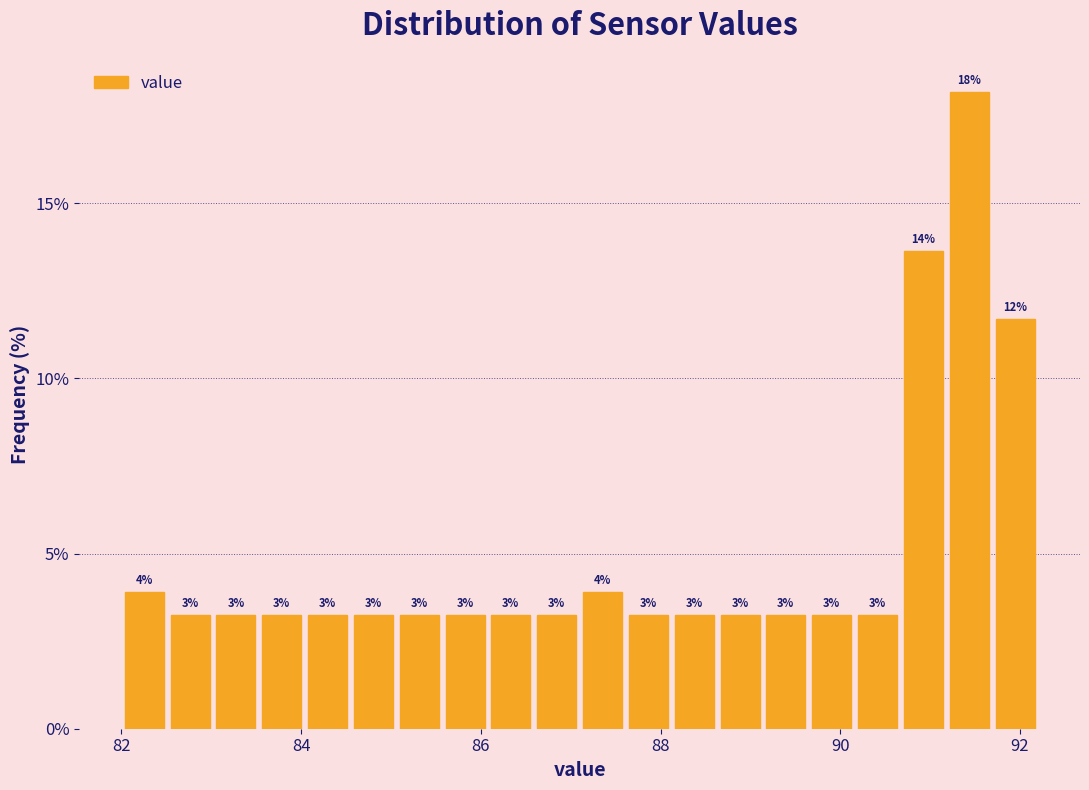

Read against the x-axis, roughly where is the centre of the tallest bar?

91.4